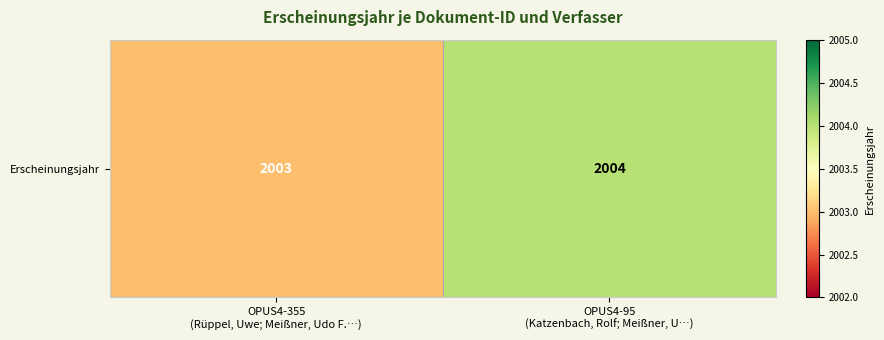

What is the average value?

2004